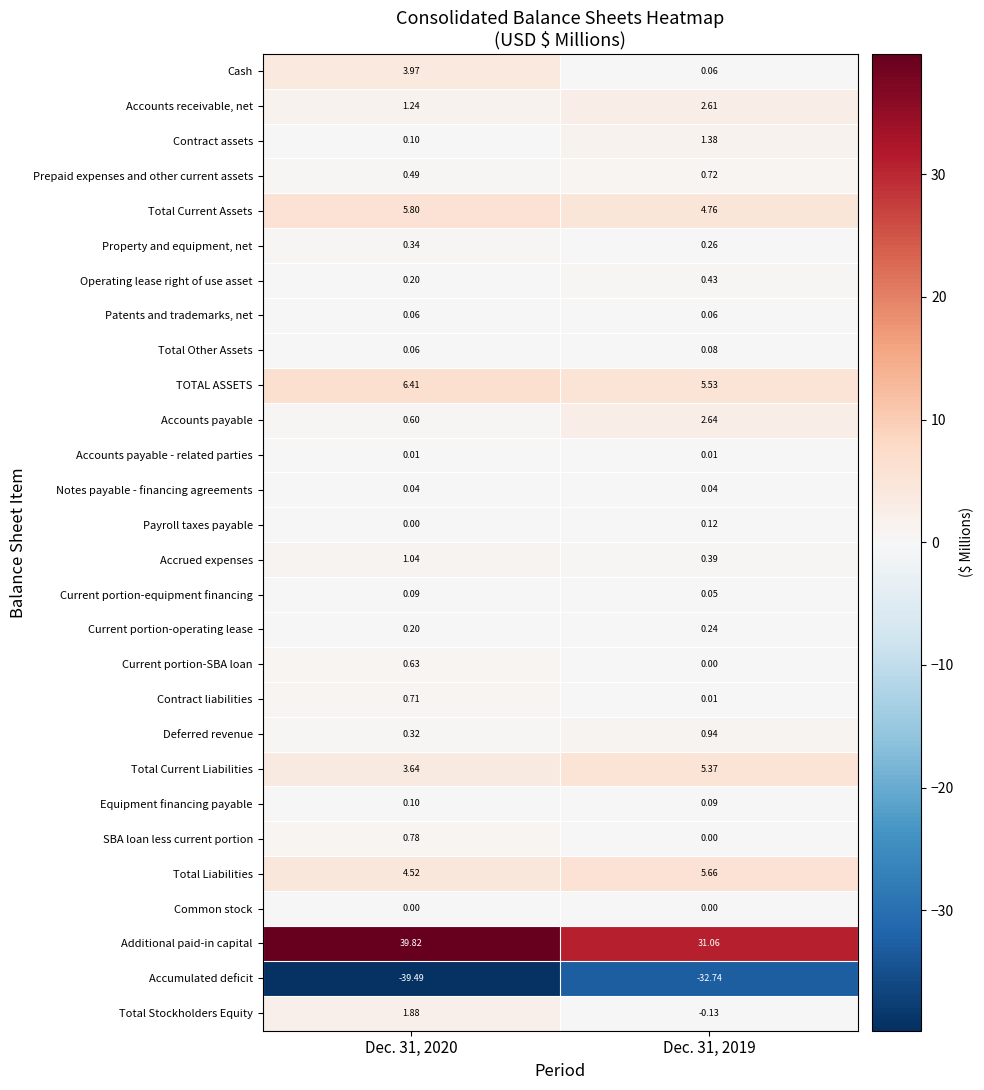

What is the spread (max minus min) of values at Dec. 31, 2020?

79.3